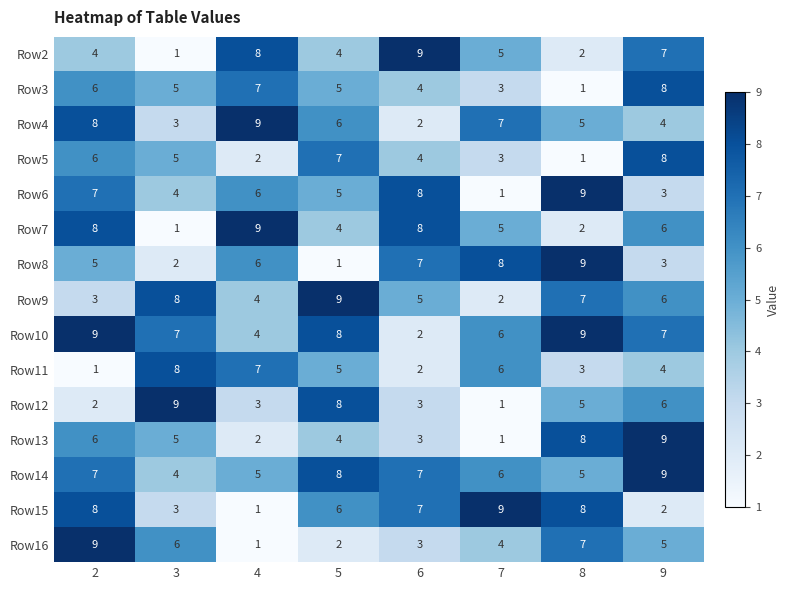

How many distinct data groups are displayed?

15